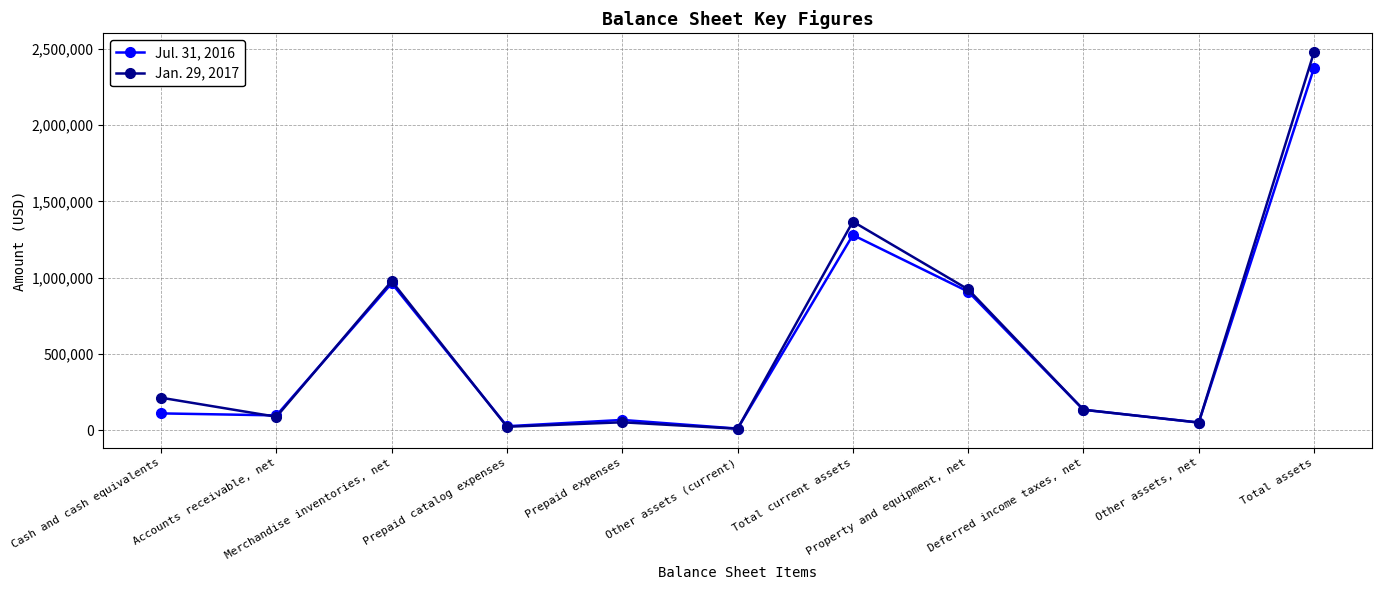

What is the approximate value of Jul. 31, 2016 at Other assets, net?

51177